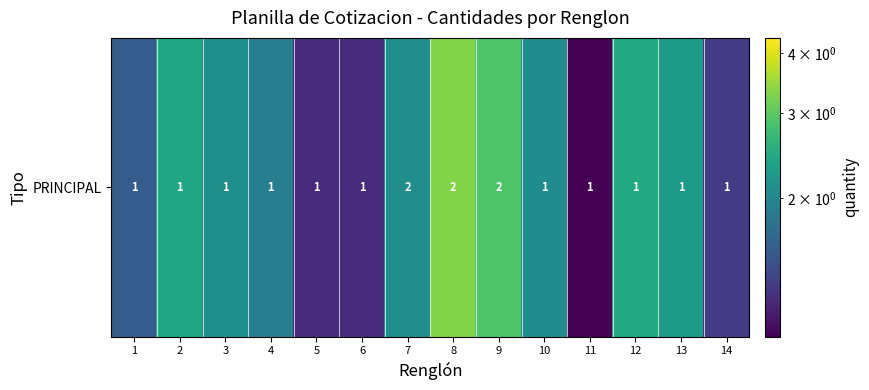

Read the value at 4.

1.9